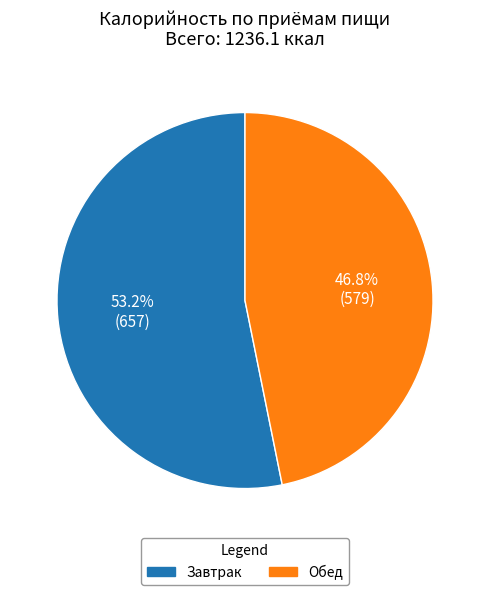

What is the ratio of the value at Обед to the value at Завтрак?

0.9